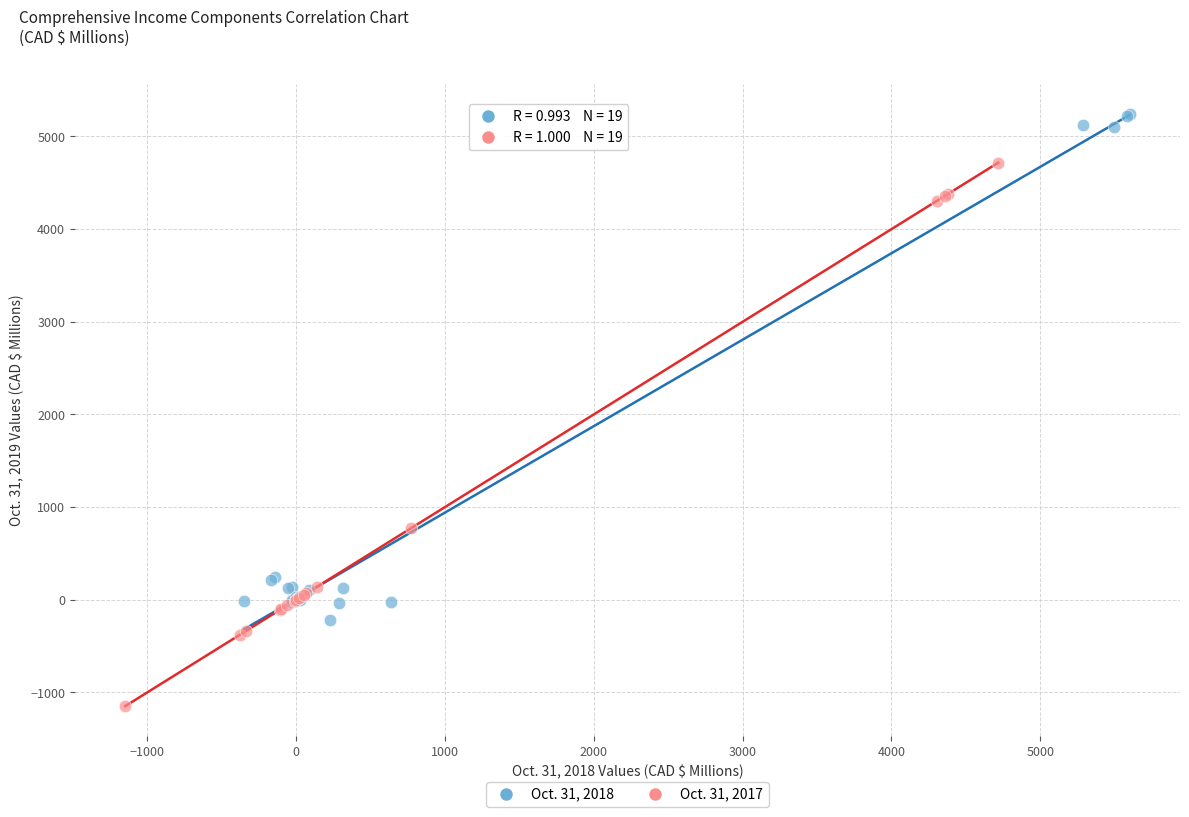

Which series reaches the maximum Y coordinate?

Oct. 31, 2018